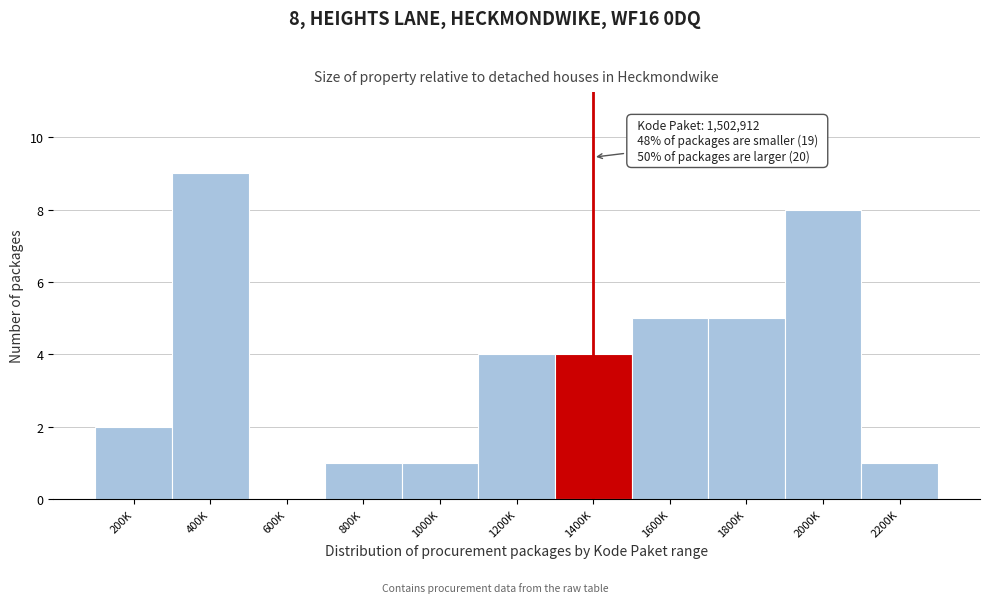

Reading right to left, extract all data points from this chart.

2200K=1	2000K=8	1800K=5	1600K=5	1400K=4	1200K=4	1000K=1	800K=1	600K=0	400K=9	200K=2